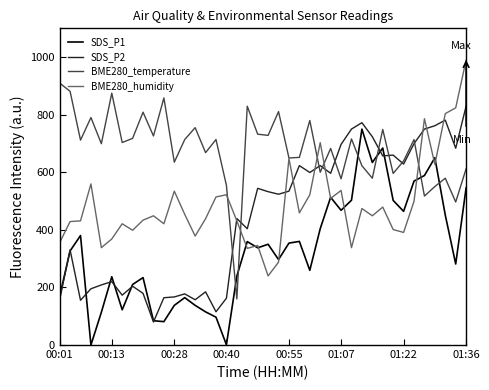

What is the difference between the second highest and second lowest values in the BME280_temperature series?

384.3